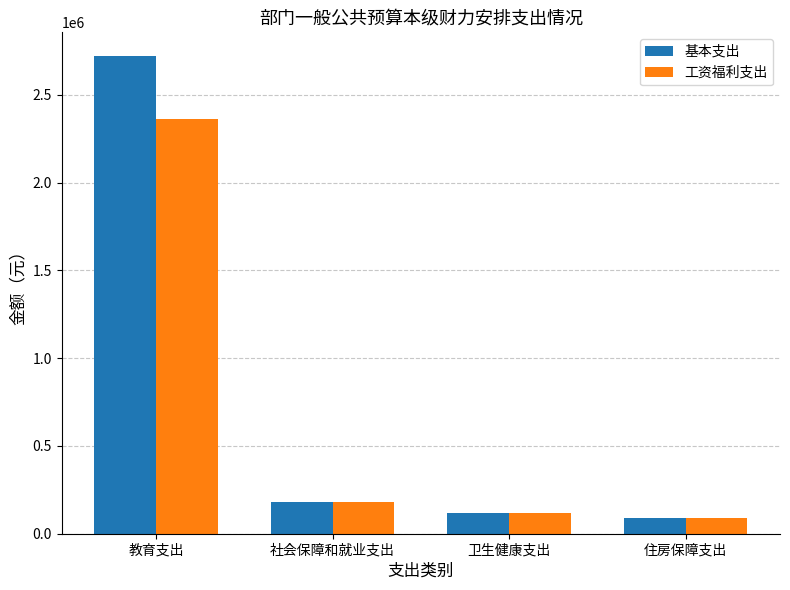

Is it true that 工资福利支出 equals 1192056.0 at 教育支出?

False